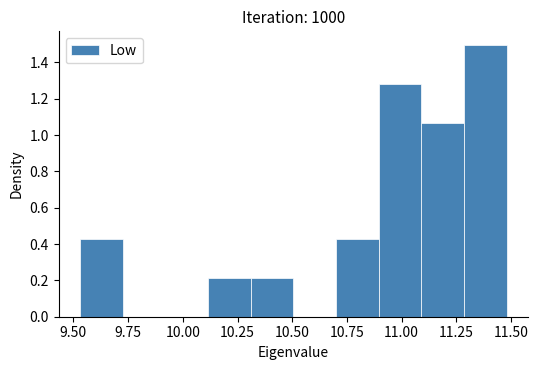

Around what value on the x-axis is the tallest bar? Give the approximate position of its centre, as read against the axis.

11.40